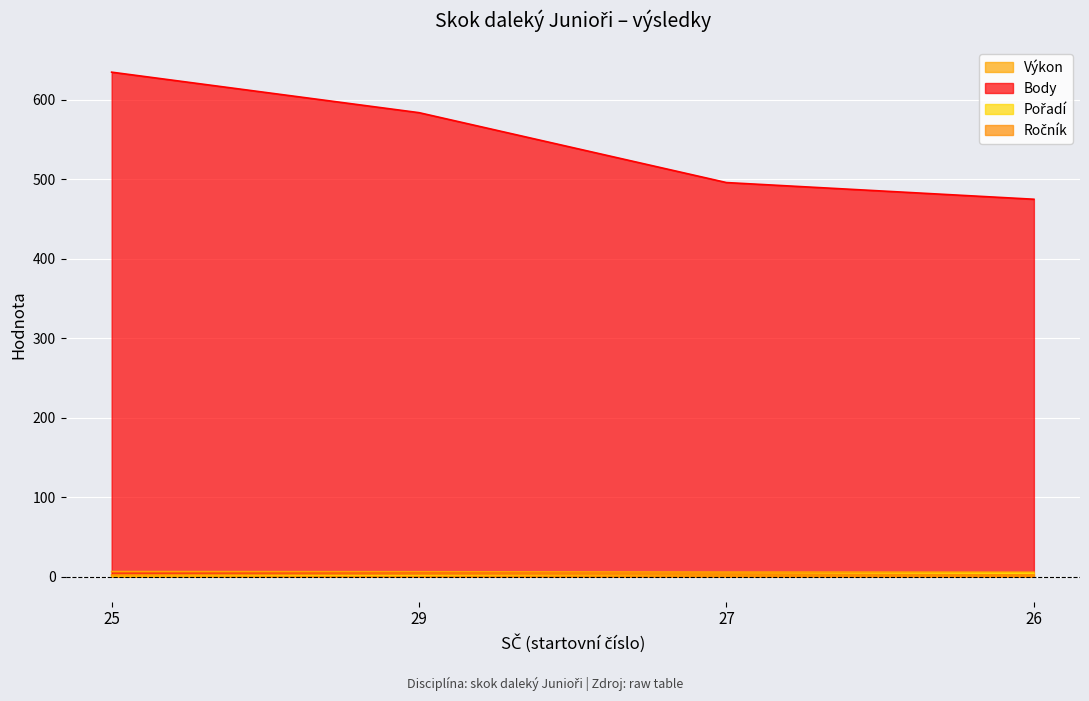

Does the chart display data point markers on the line(s)?

No